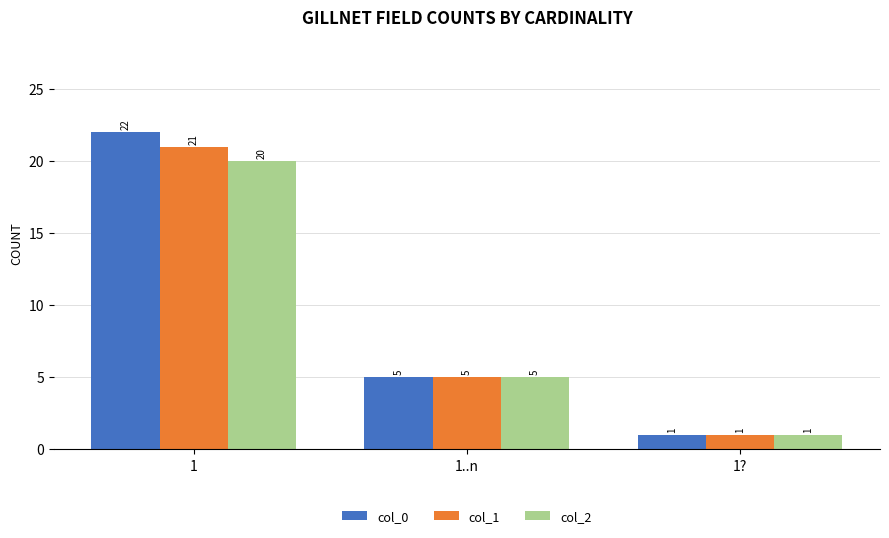

List the labels in order of col_2 value, smallest first.

1?, 1..n, 1